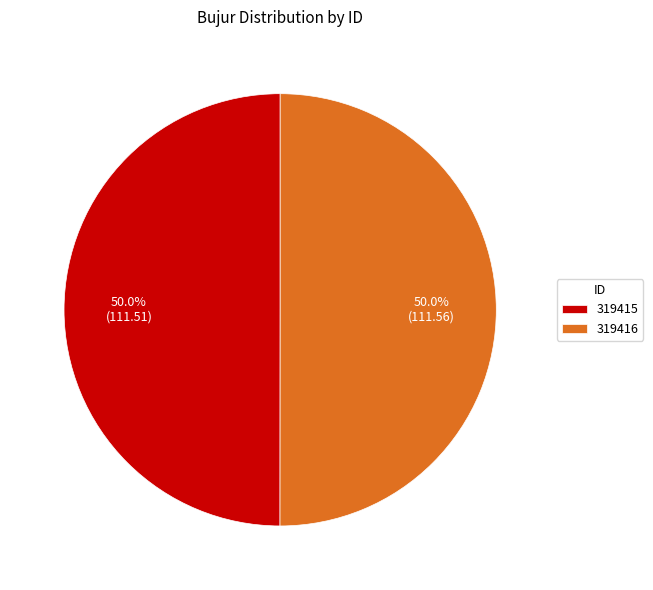

What is the ratio of the value at 319416 to the value at 319415?

1.0